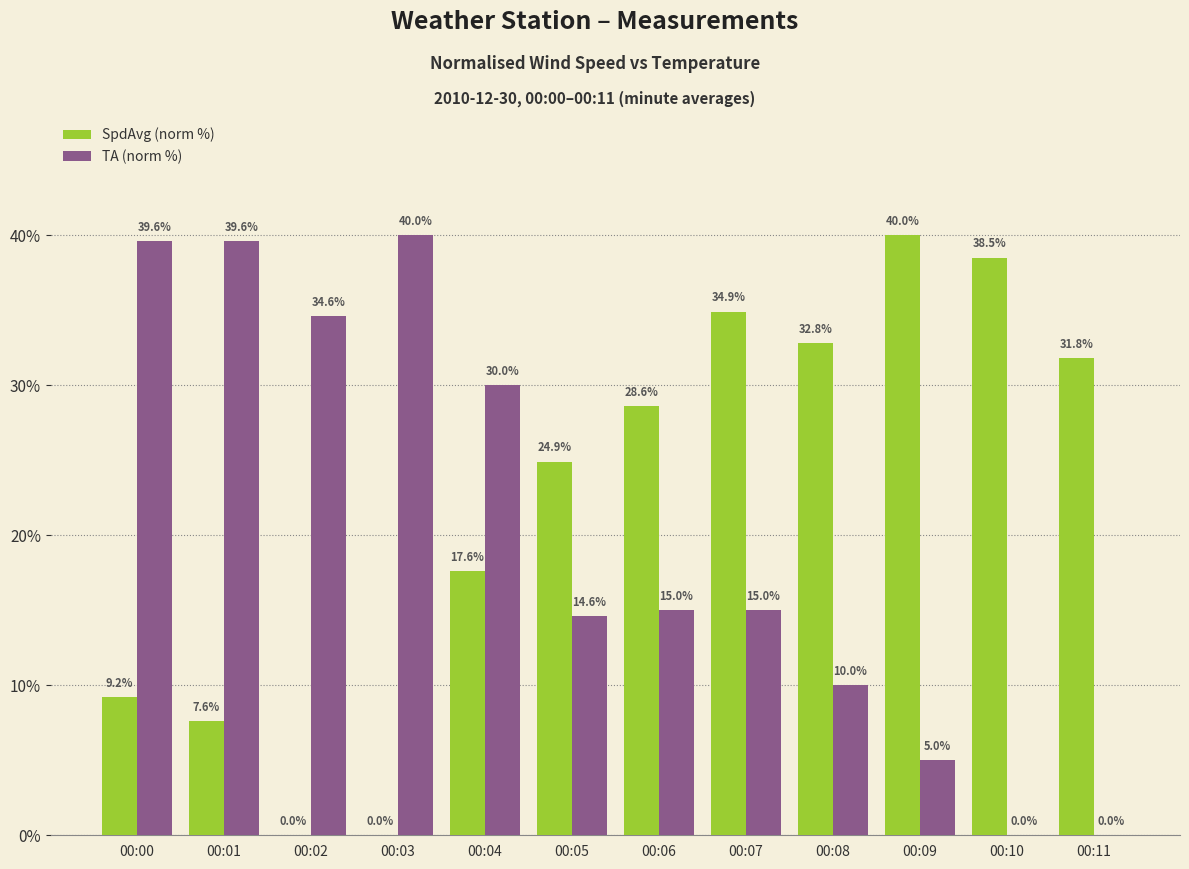

What is the greatest value displayed?

40.0